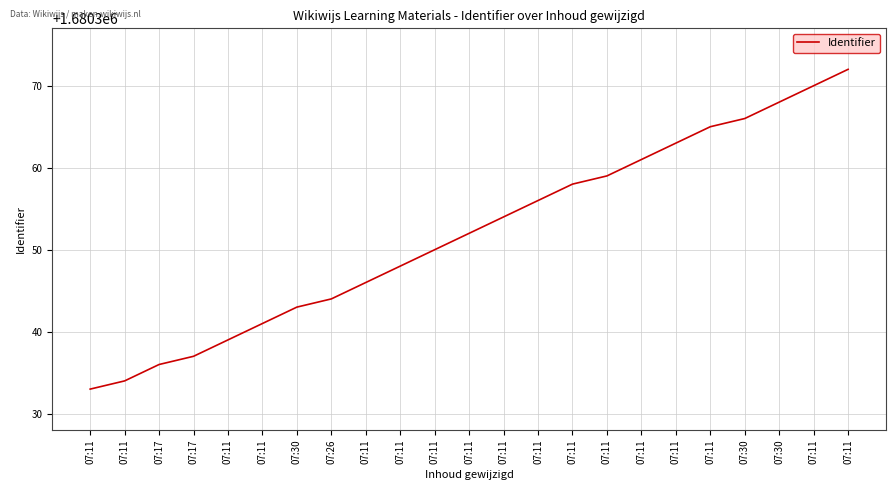

How many lines are shown in the chart?

1